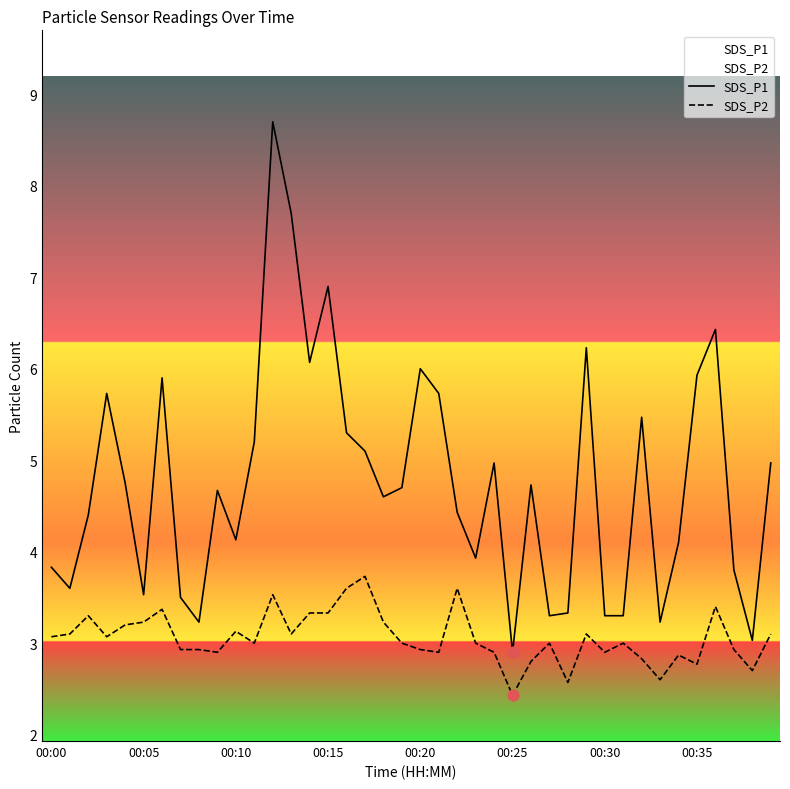

True or false: SDS_P1 and SDS_P2 cross at least once.

False